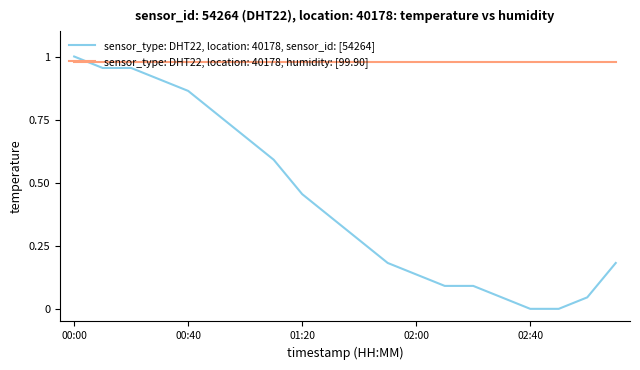

Is this an area chart (filled region under the line)?

No